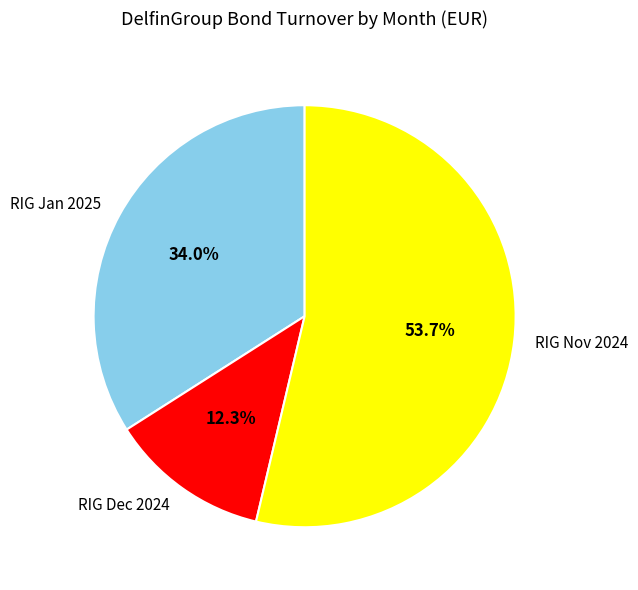

What is the ratio of the value at RIG Jan 2025 to the value at RIG Nov 2024?

0.6